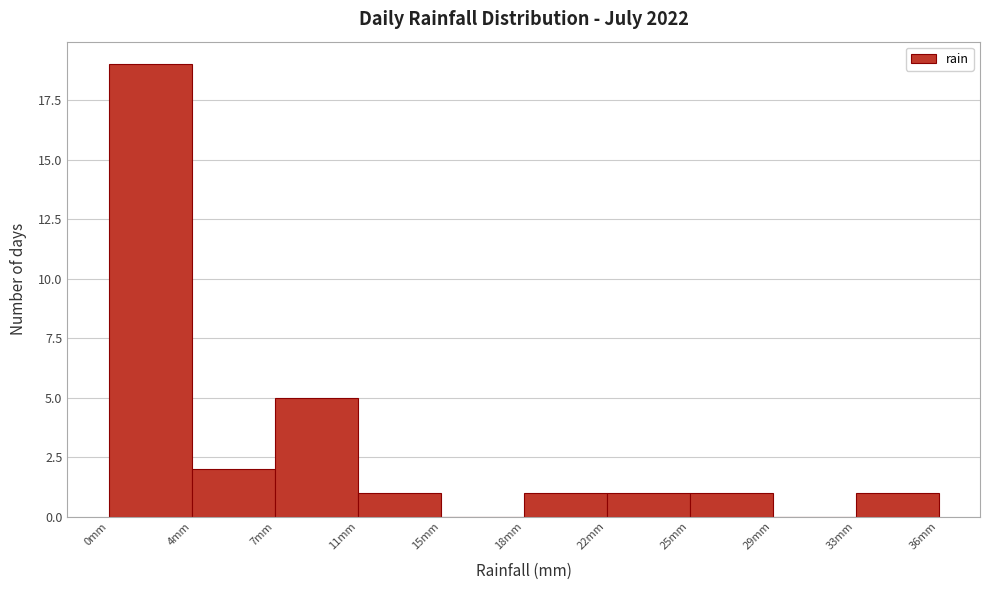

Reading right to left, what are all the values shown in this chart?

33mm=1	29mm=0	25mm=1	22mm=1	18mm=1	15mm=0	11mm=1	7mm=5	4mm=2	0mm=19